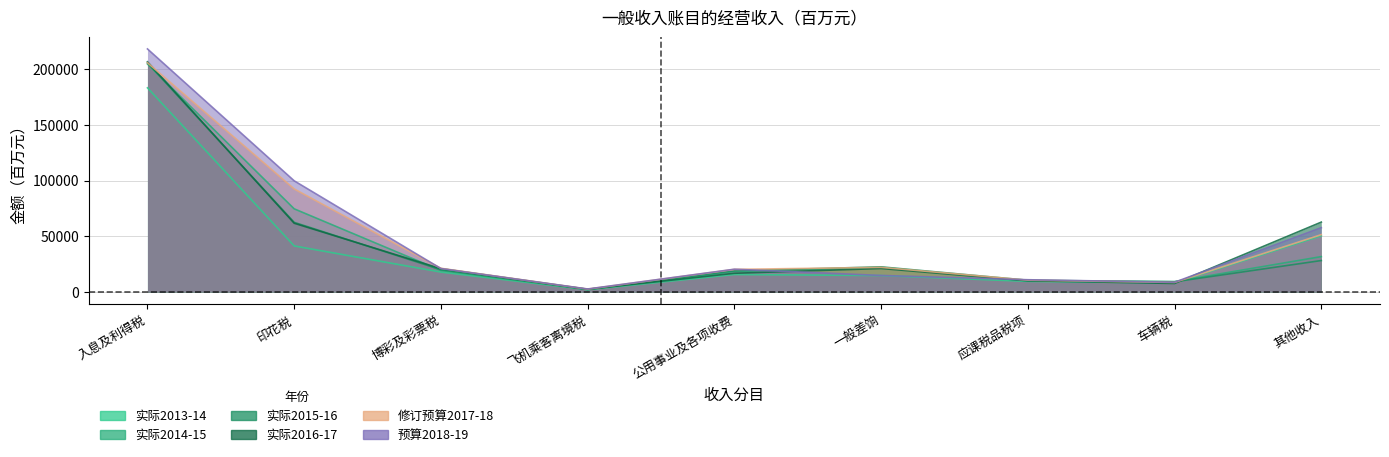

What position from the left is 公用事业及各项收费?

5